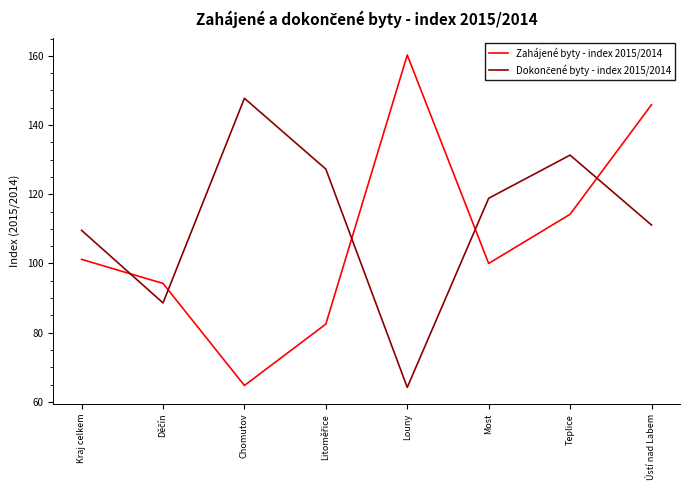

Does the chart display data point markers on the line(s)?

No